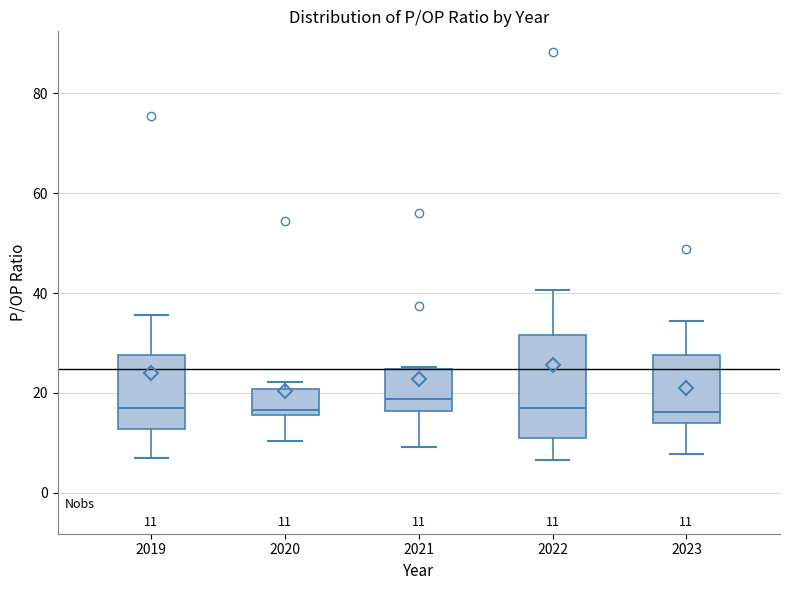

Which box is the tallest, from its lower edge to its upper edge?

2022